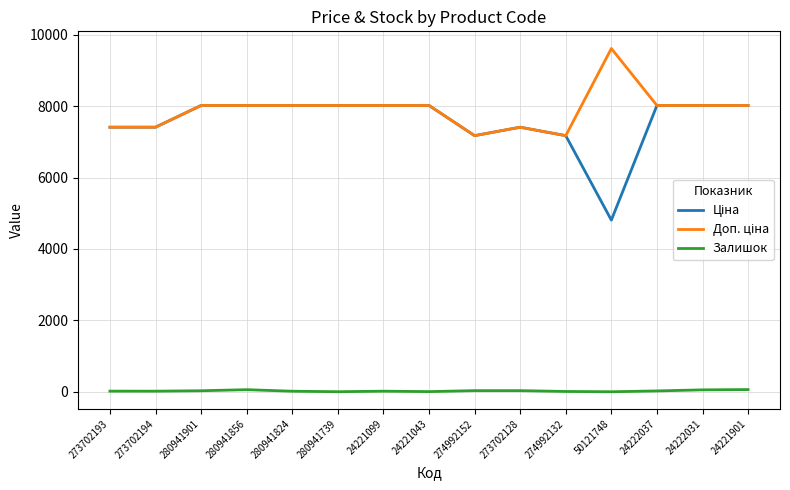

What is the spread (max minus min) of values at 24222031?

7966.3